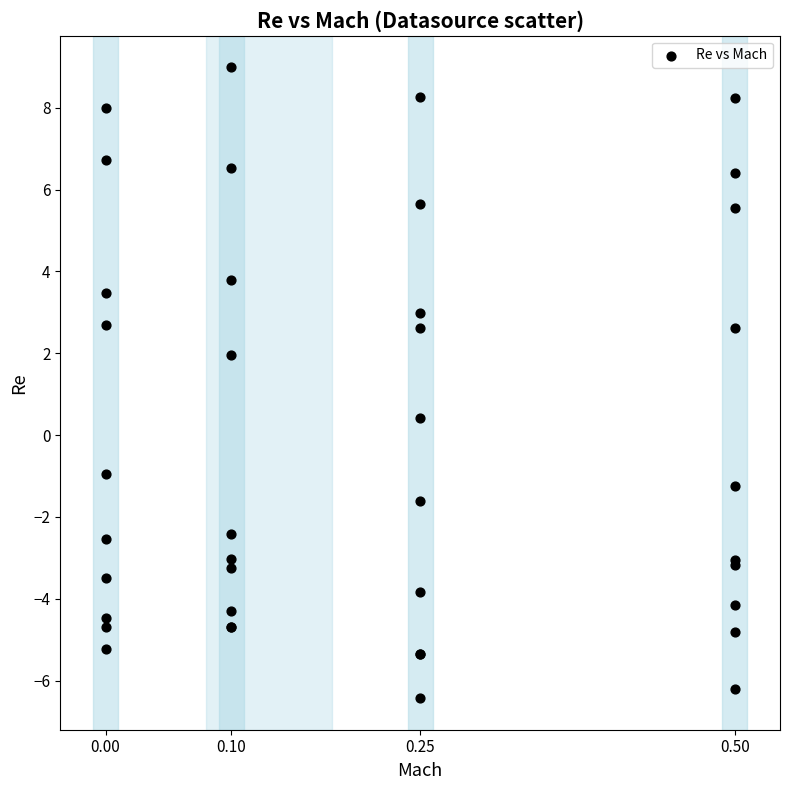

What Y value in the scatter plot is closest to 1?

0.4